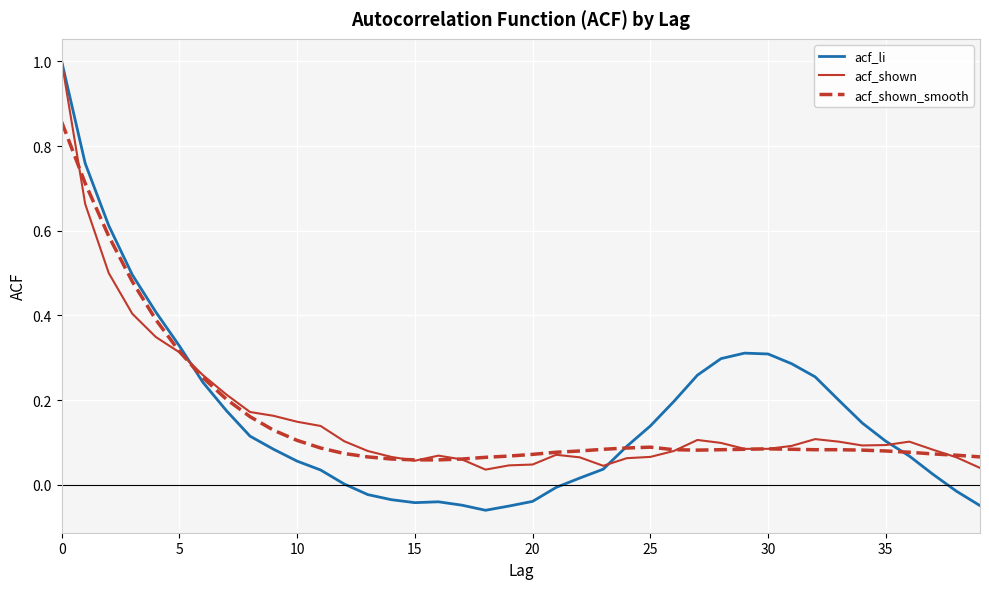

What is the greatest value displayed?

1.0